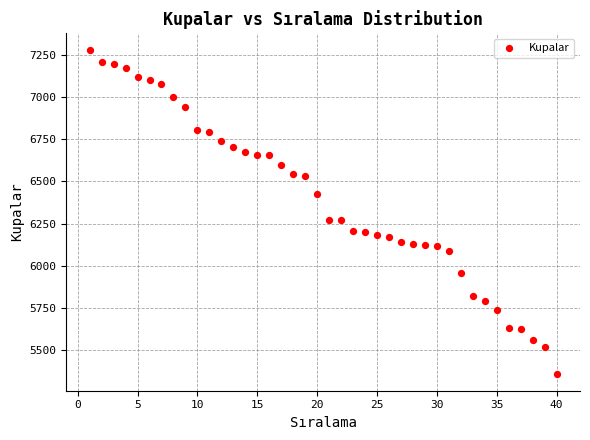

What is the range of X values (max minus min)?

39